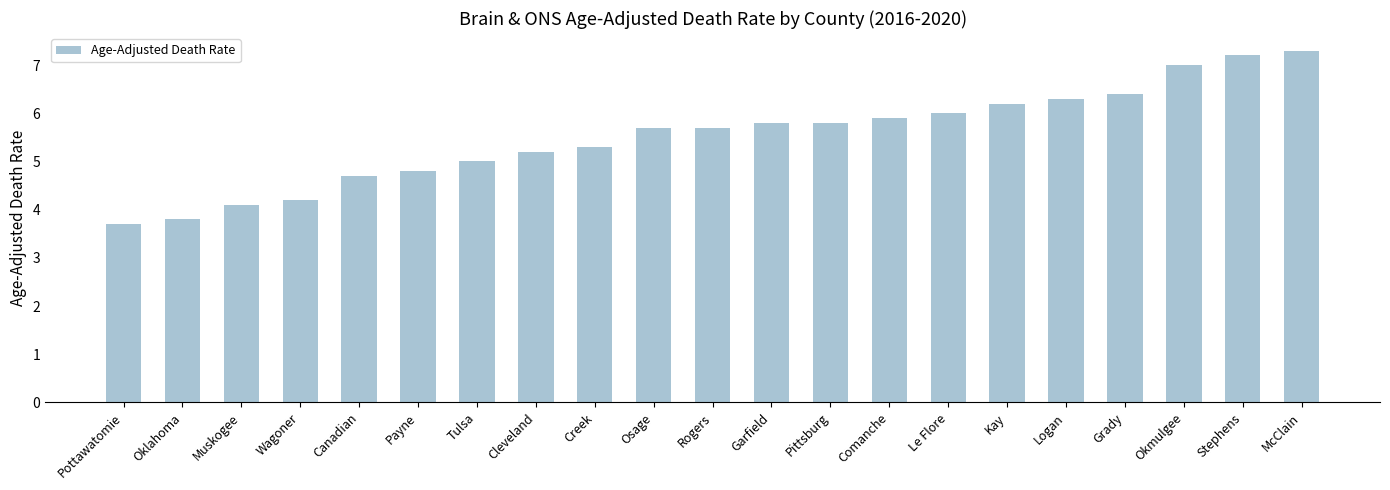

Does the chart contain any negative values?

No